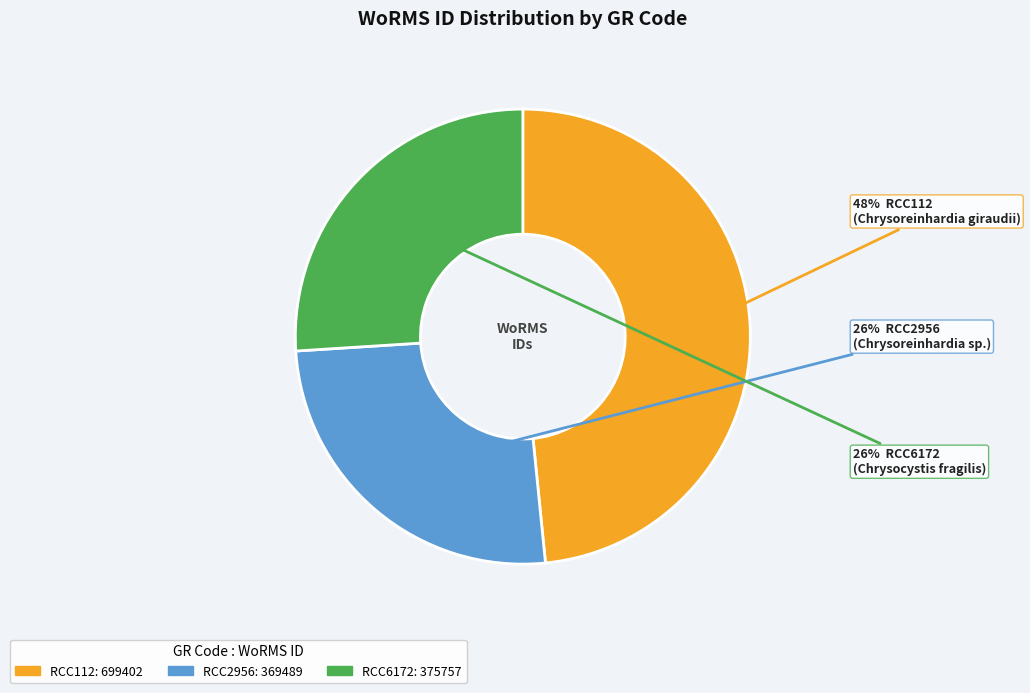

To the nearest percent, what is the difference between the RCC112 and RCC6172 slice percentages?

22%